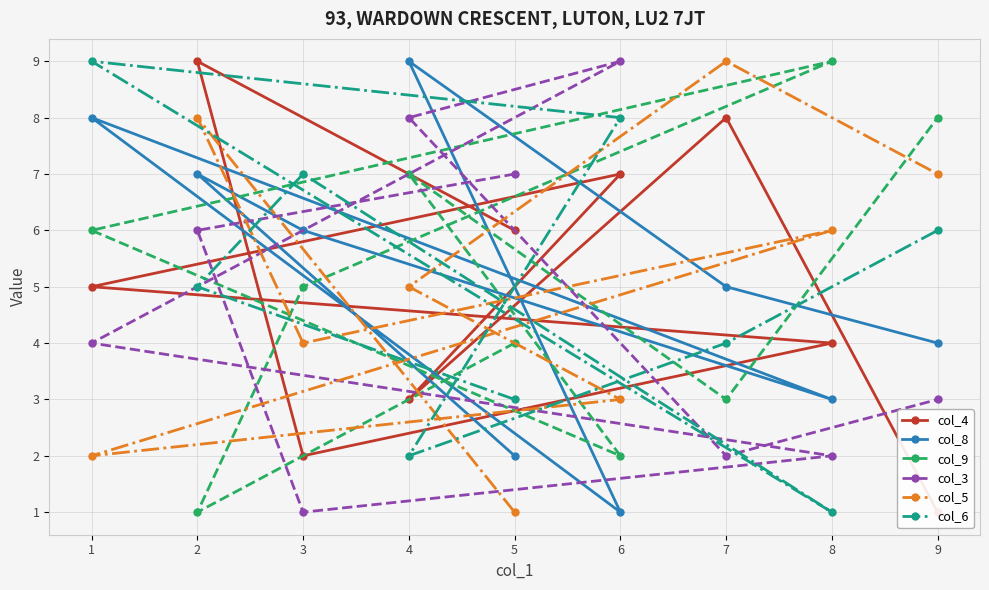

What is the value of the col_8 point at the 6th from the left?

1